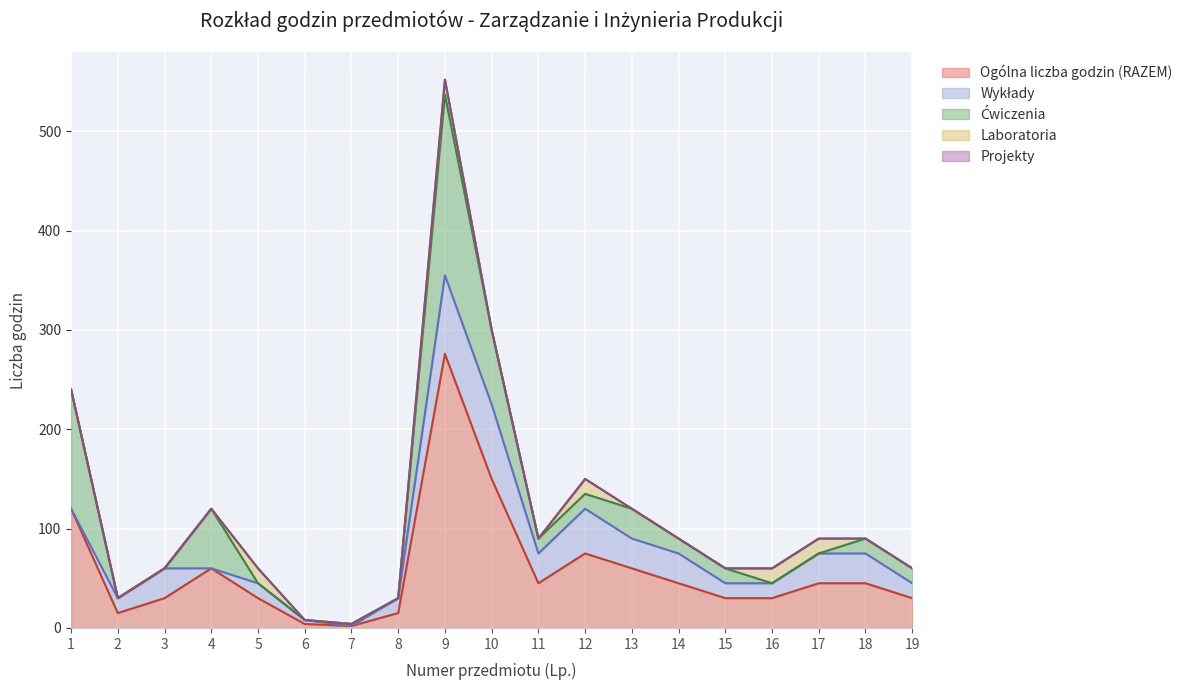

Which series has the largest total across all categories?

Ogólna liczba godzin (RAZEM)